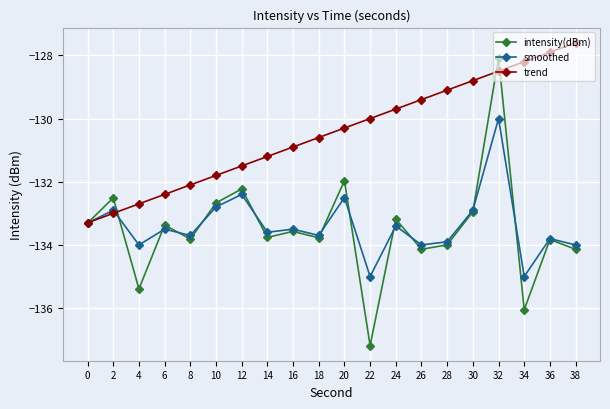

At which label does intensity(dBm) reach its peak?

32